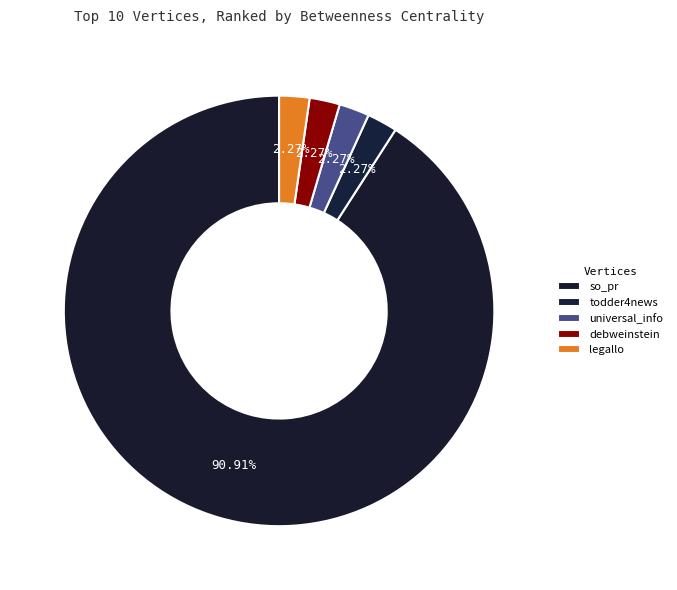

How many slices are in this pie chart?

5